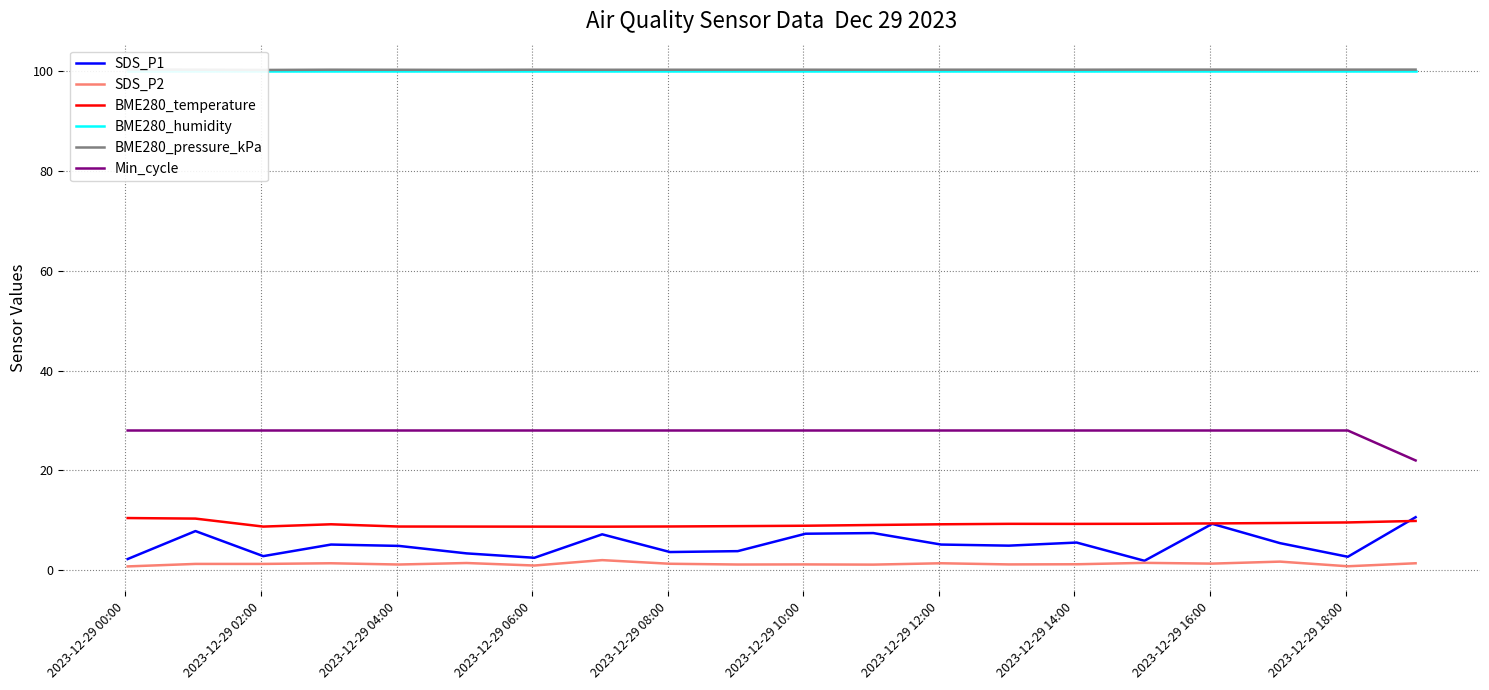

True or false: SDS_P2 and Min_cycle intersect in this chart.

False